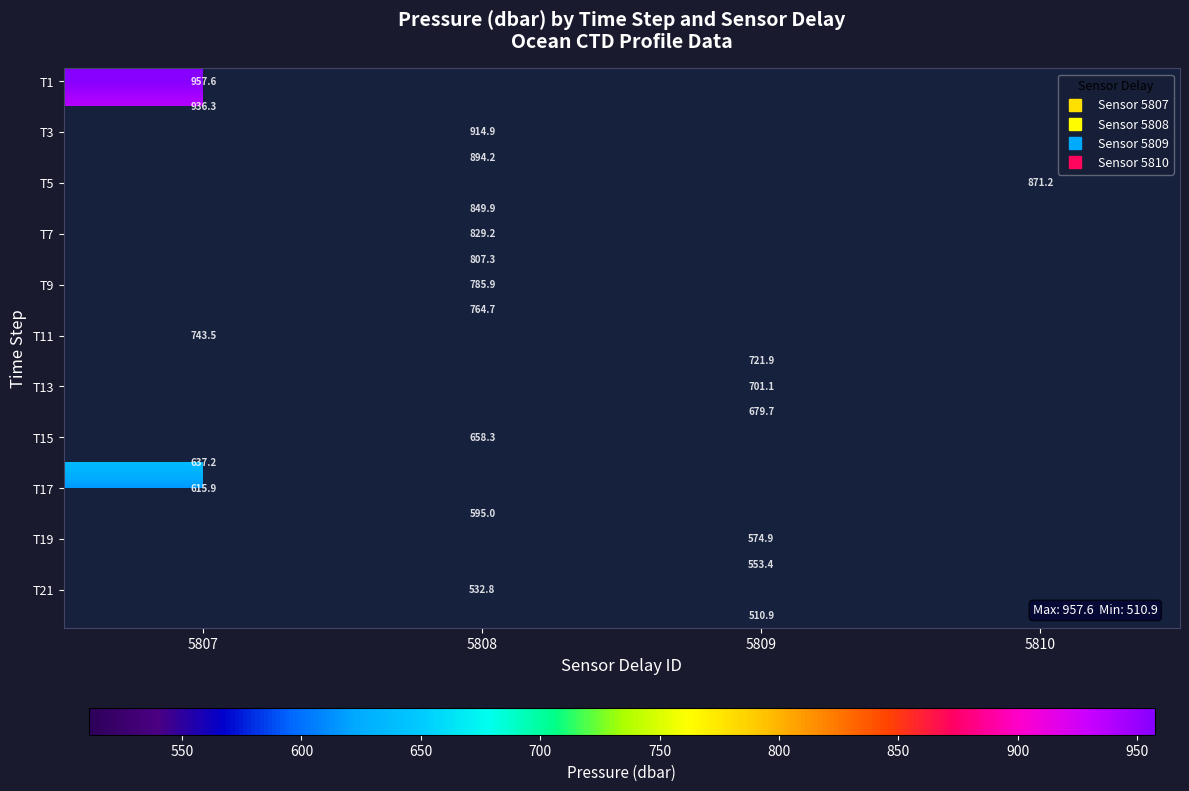

At which category does the chart reach its minimum across all series?

5809